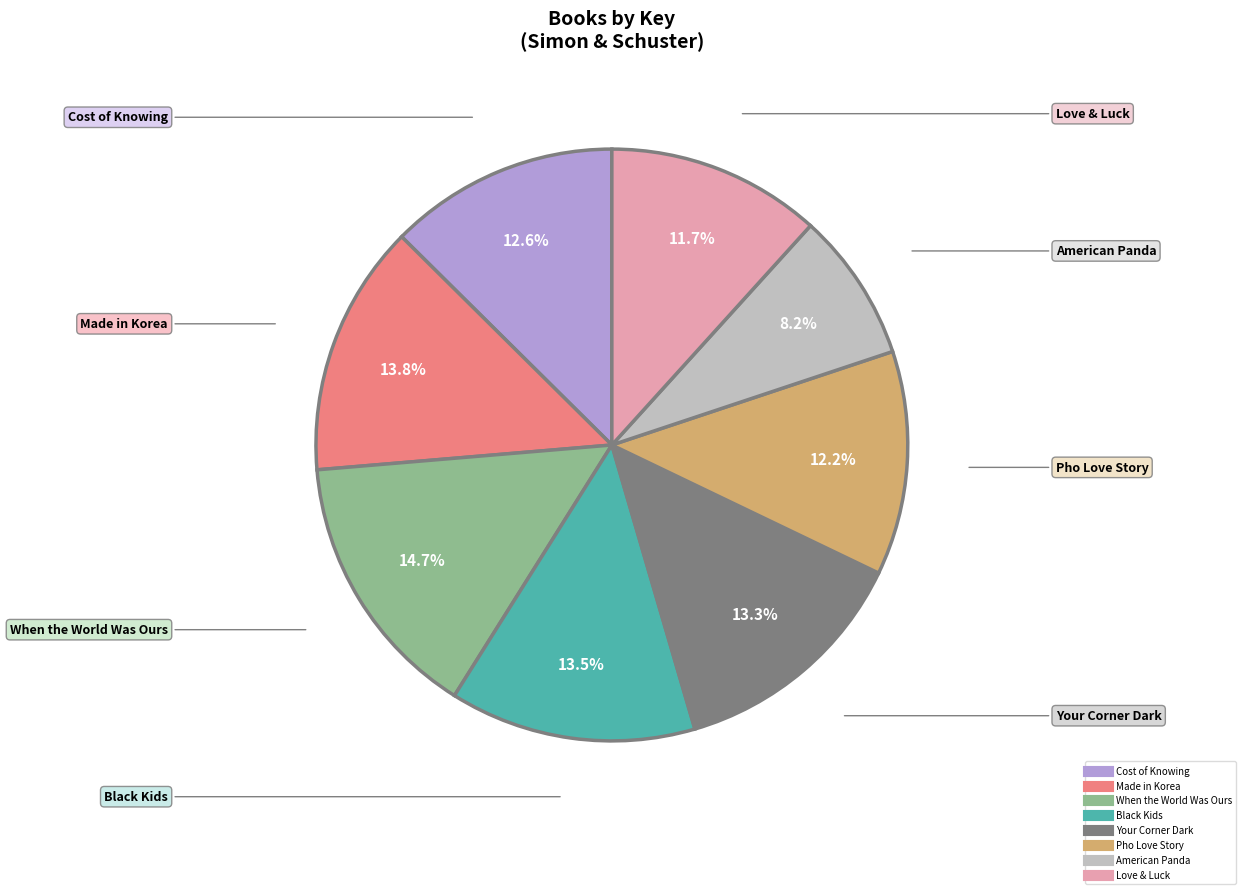

What portion of the pie excludes Made in Korea?

86.2%